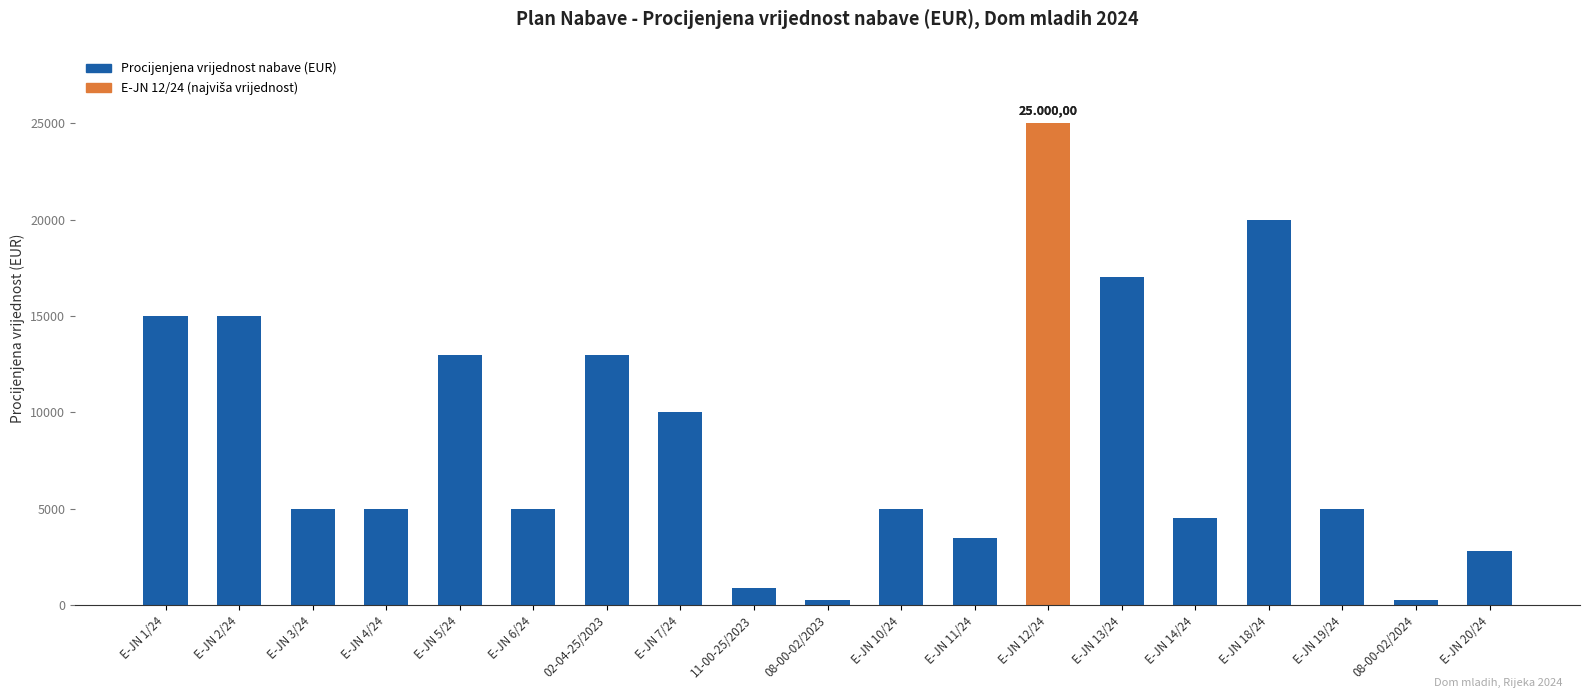

At which label does the data first exceed 5000?

E-JN 1/24